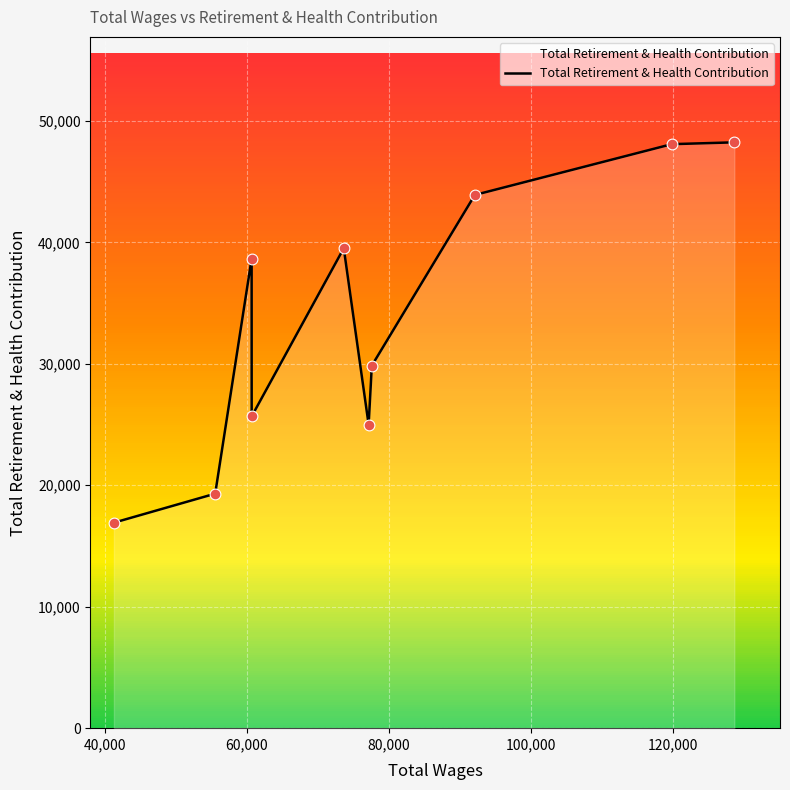

What is the maximum value shown in the chart?

48235